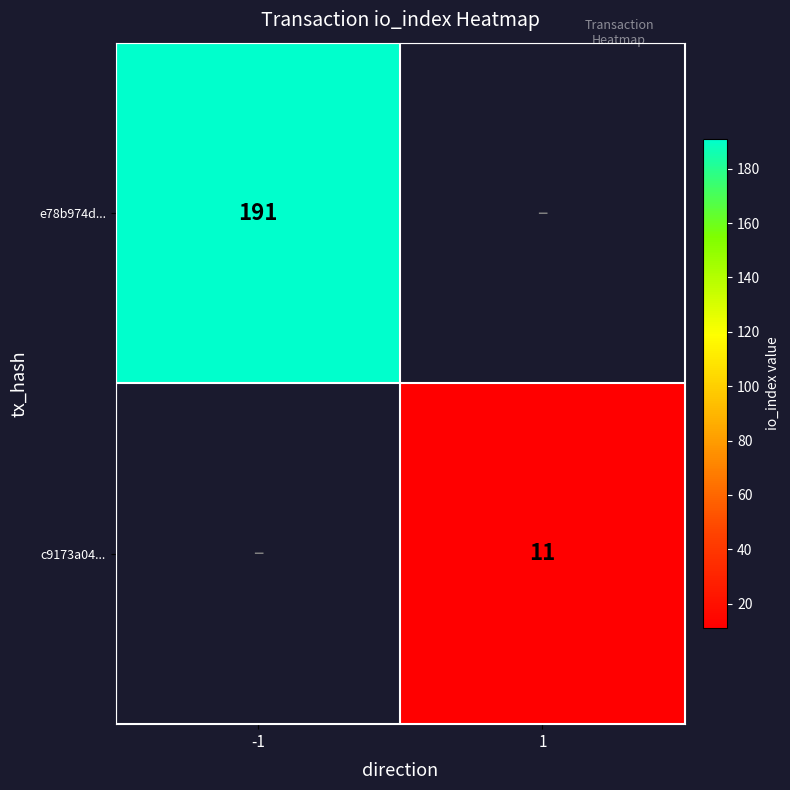

True or false: e78b974d... has a value of 191 at -1.

True